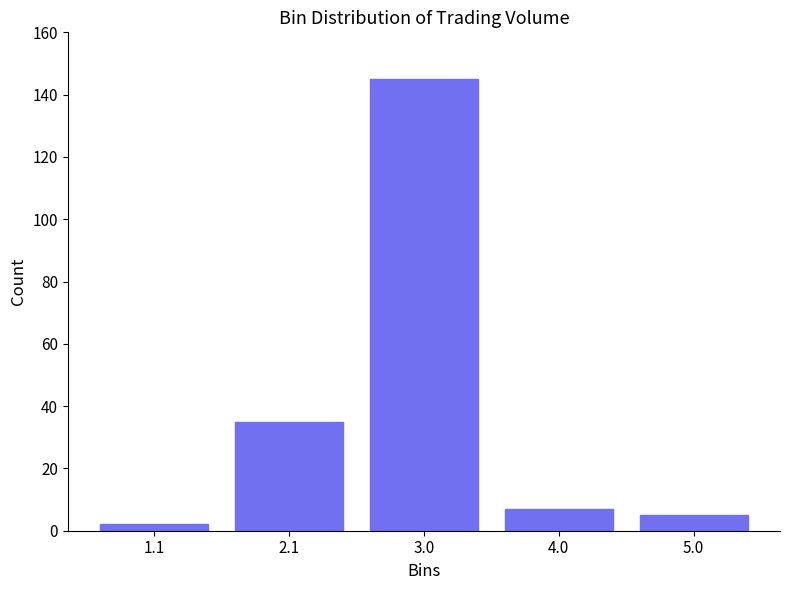

What is the height of the bar covering 2.5 to 3.5 on the x-axis? Neither the bar edges nor the heights are printed on the chart, so give them approximately, as read against the axes.

146